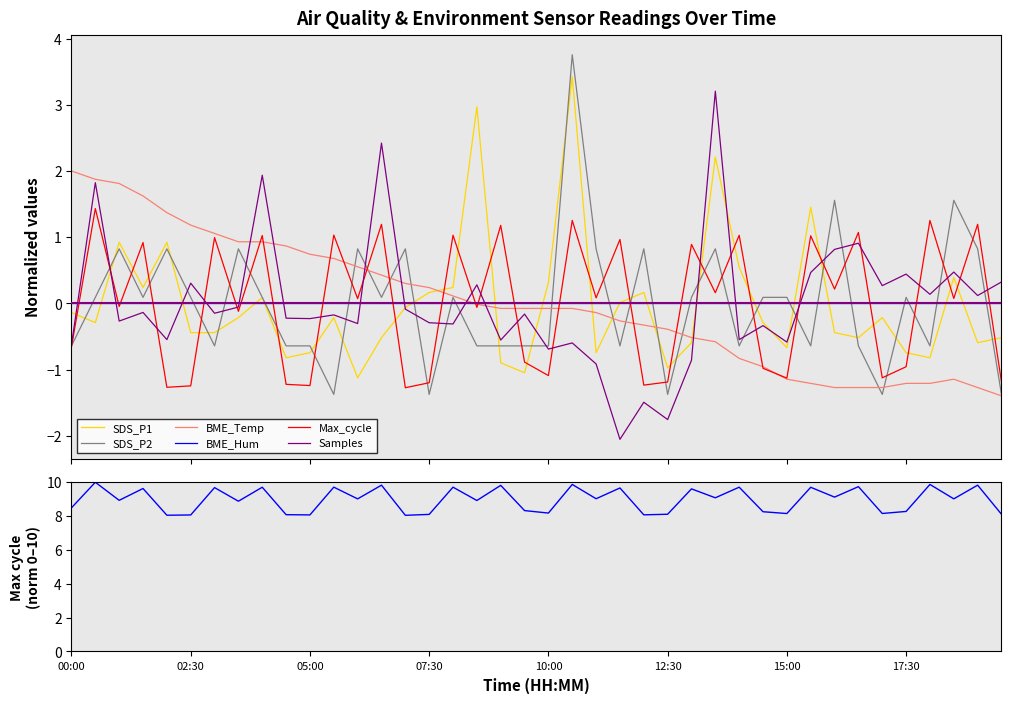

In BME280_temperature, how many points are higher than both neighbors (excluding endpoints)?

1